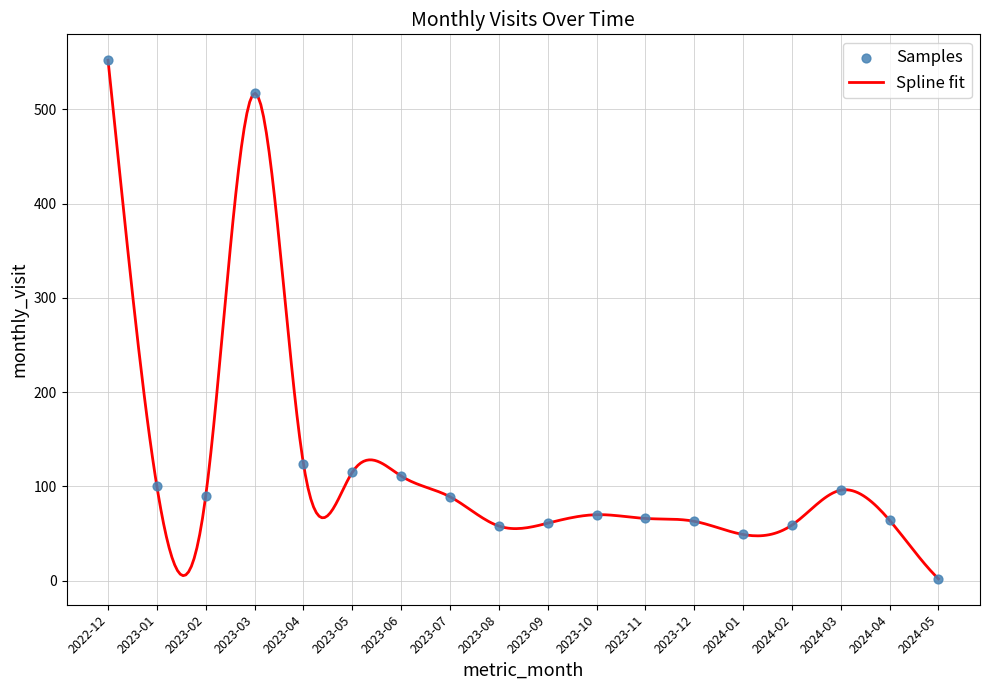

Which has a higher value, 2023-02 or 2023-05?

2023-05